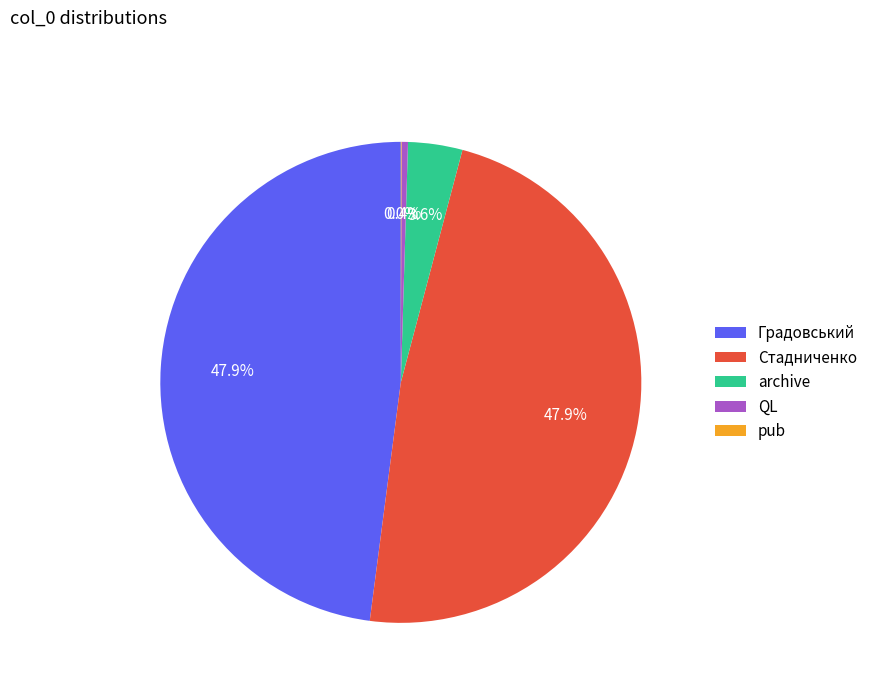

Is there a majority slice in this chart?

No